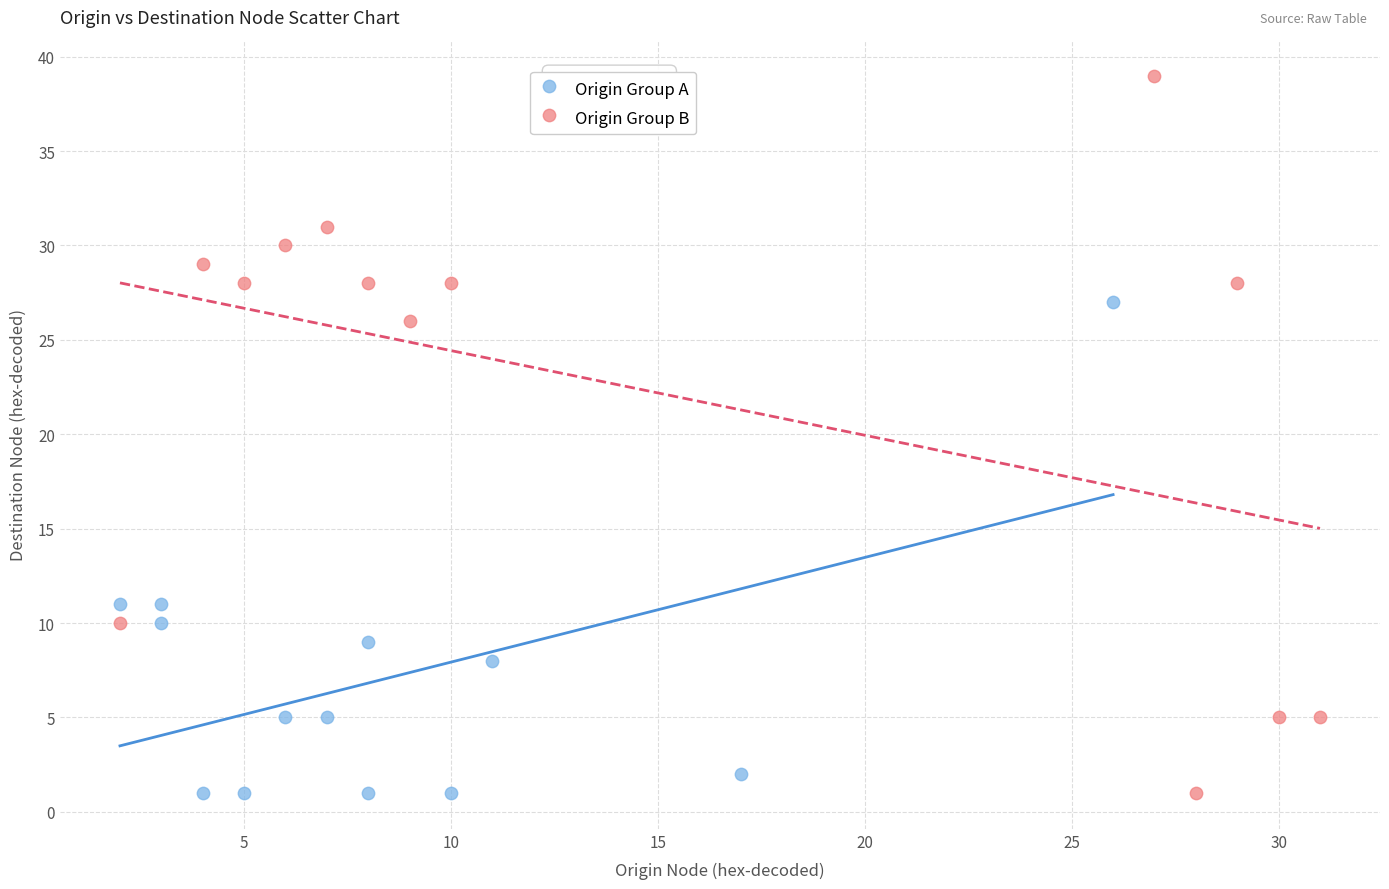

Which series contains the highest Y value?

Origin Group B